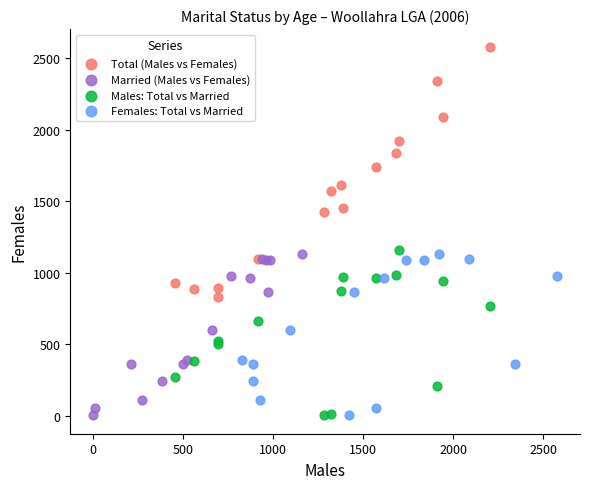

Which series has the widest spread of Y values?

Total (Males vs Females)